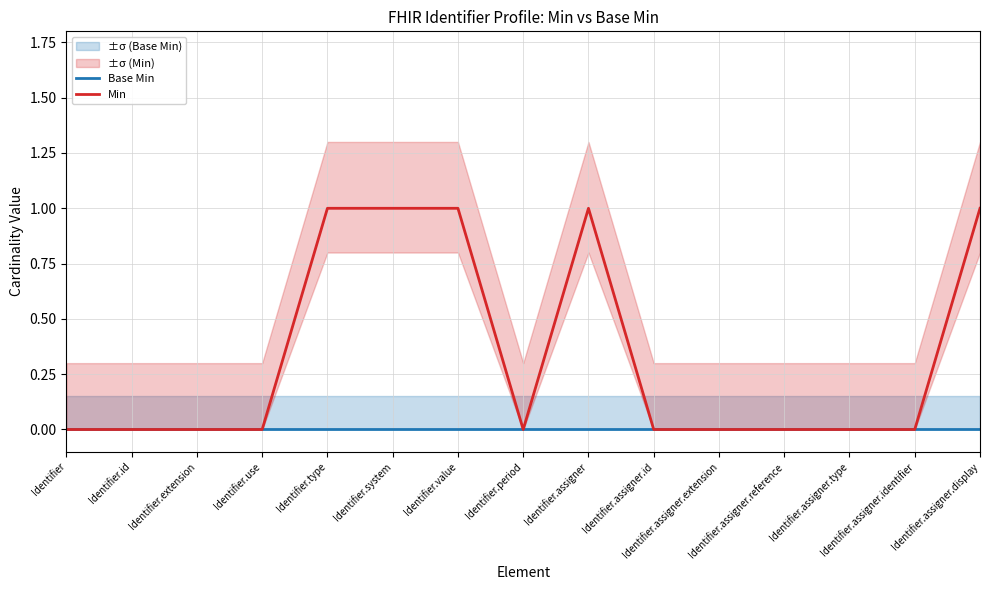

Reading left to right, what are all the values shown in this chart?

Base Min: 0	0	0	0	0	0	0	0	0	0	0	0	0	0	0
Min: 0	0	0	0	1	1	1	0	1	0	0	0	0	0	1